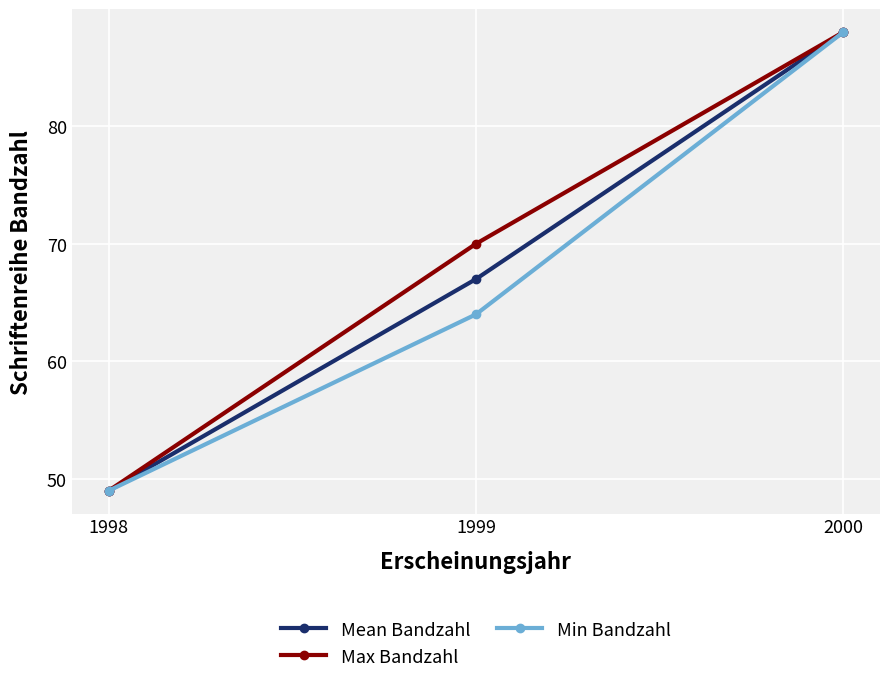

Rank the categories by Mean Bandzahl value from highest to lowest.

2000, 1999, 1998